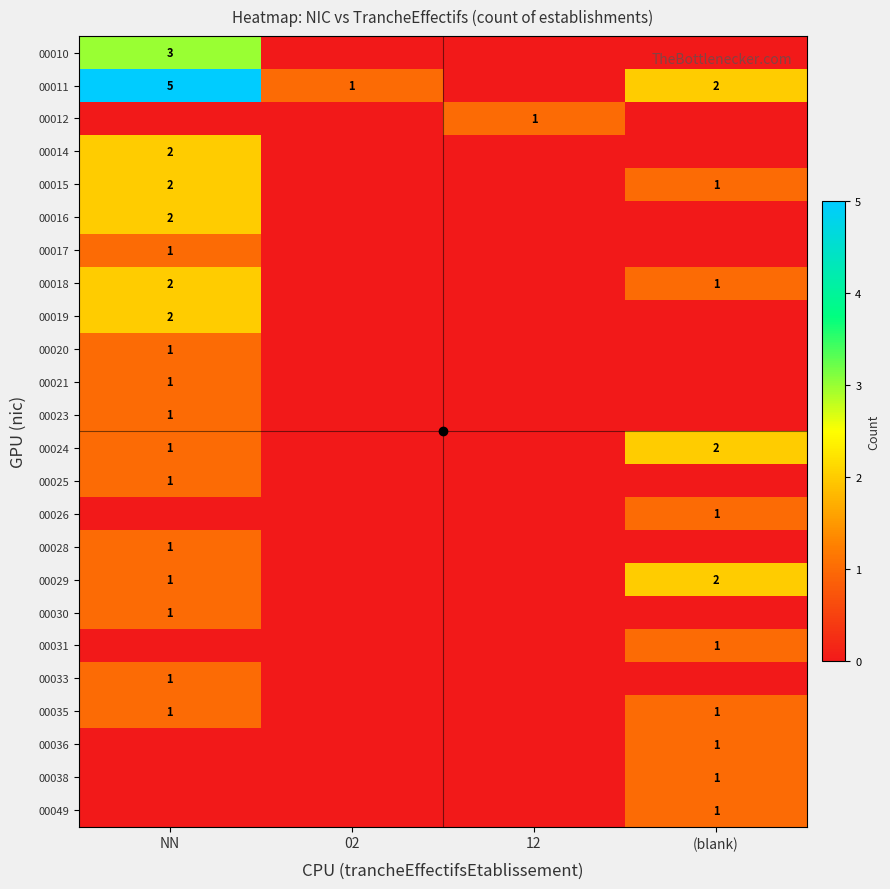

The value of 00011 at (blank) is 2. True or false?

True